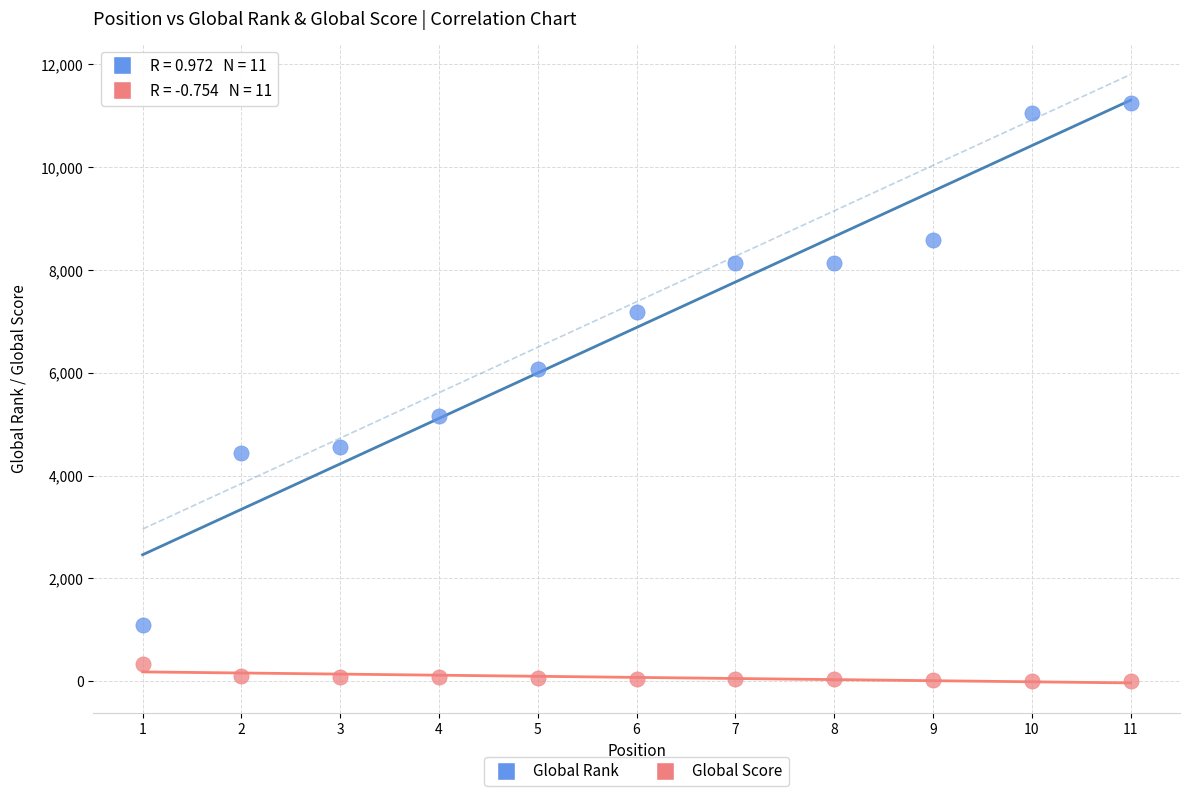

What are all the series names shown in the legend?

Global Rank, Global Score